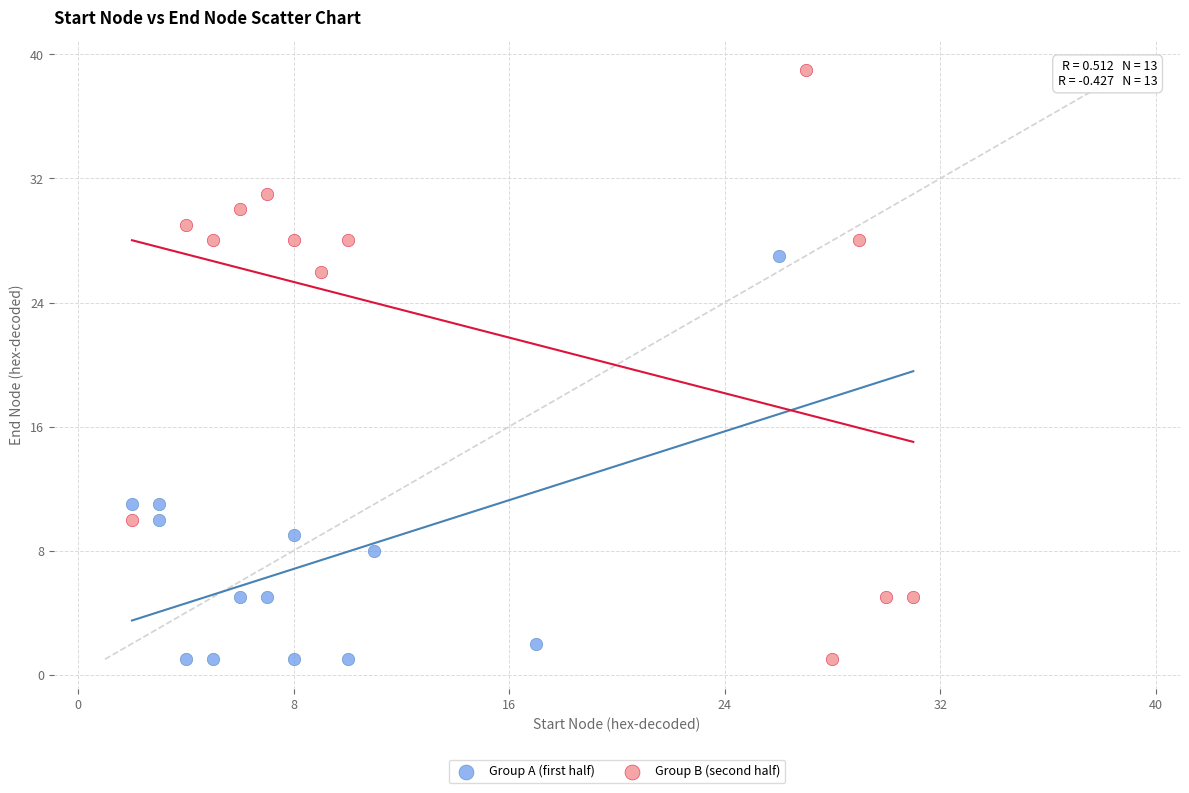

Which series contains the highest Y value?

Group B (second half)